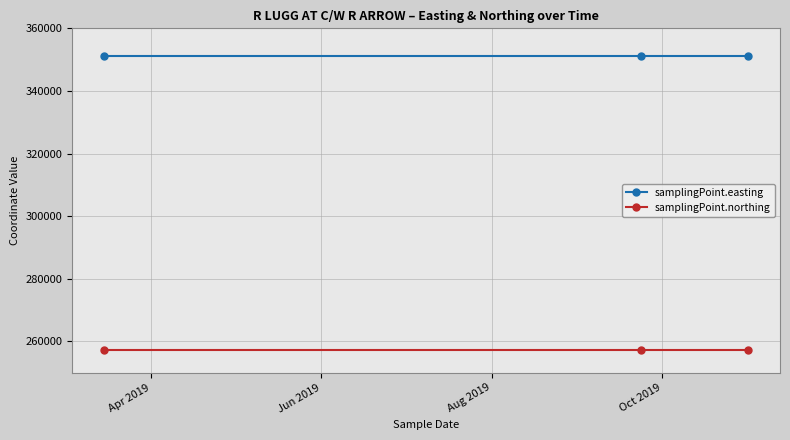

What is the value of the samplingPoint.easting point at the 2nd from the left?

351287